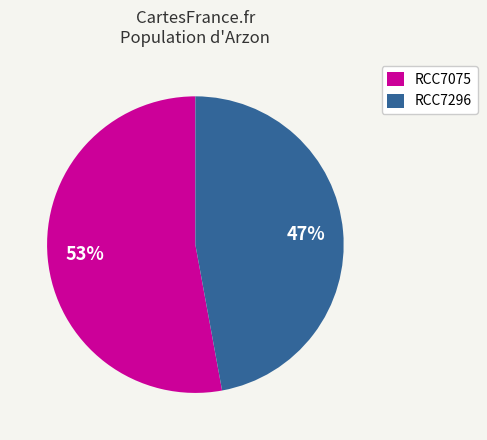

To the nearest percent, what is the difference between the RCC7296 and RCC7075 slice percentages?

6%